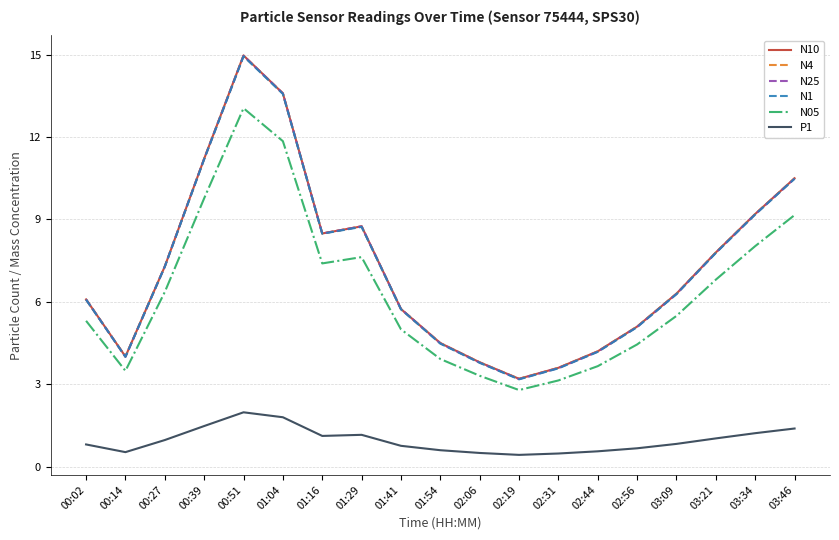

What is the spread (max minus min) of values at 00:27?

6.3